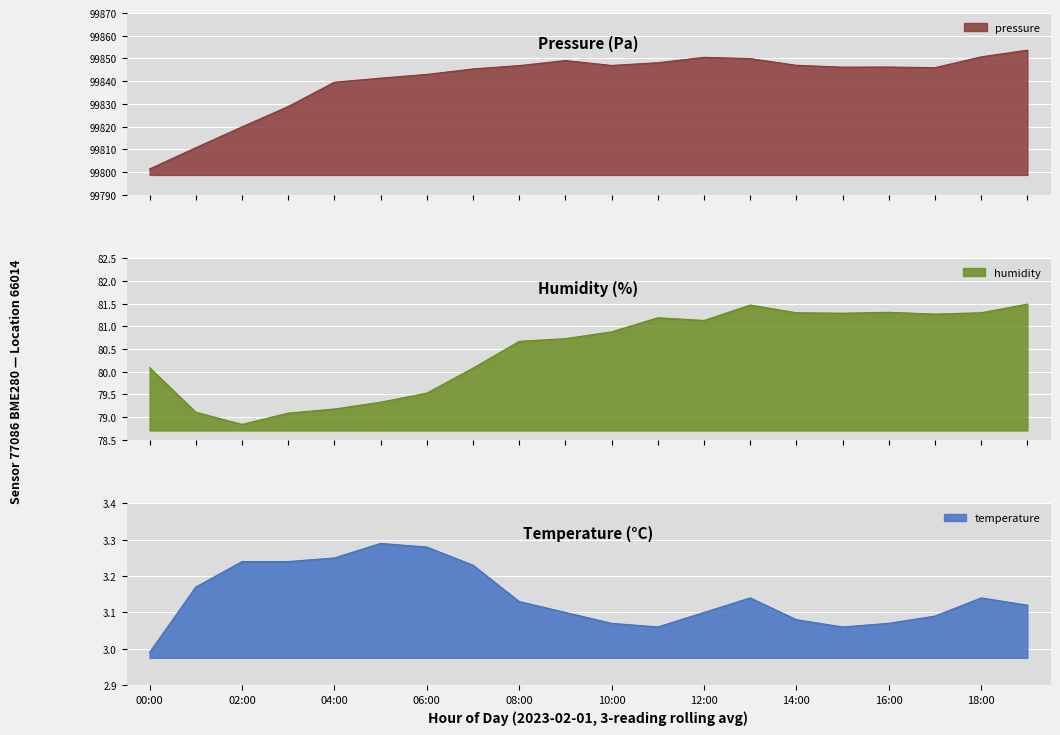

What is the difference between the highest and lowest values at 06:00?

99839.7